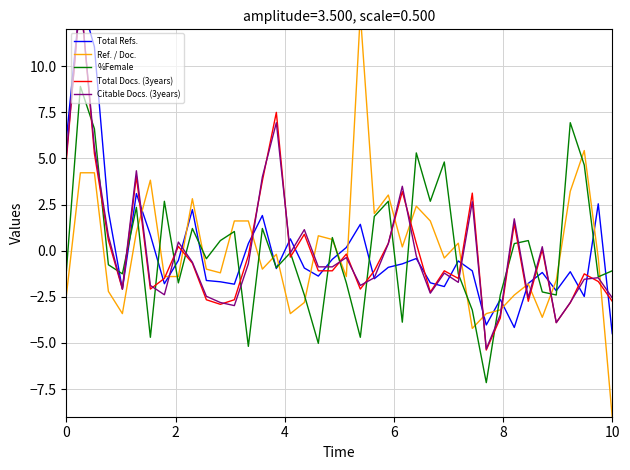

Is the value of Citable Docs. (3years) at 21 greater than the value of Total Refs. at 7?

No